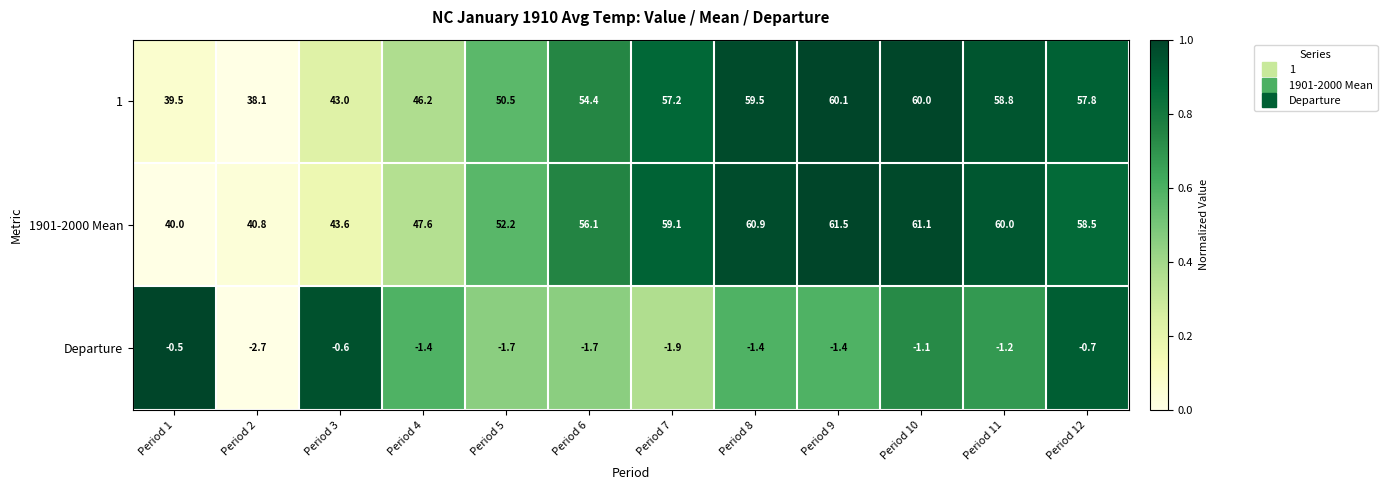

Is it true that Departure equals -1.2 at Period 11?

True